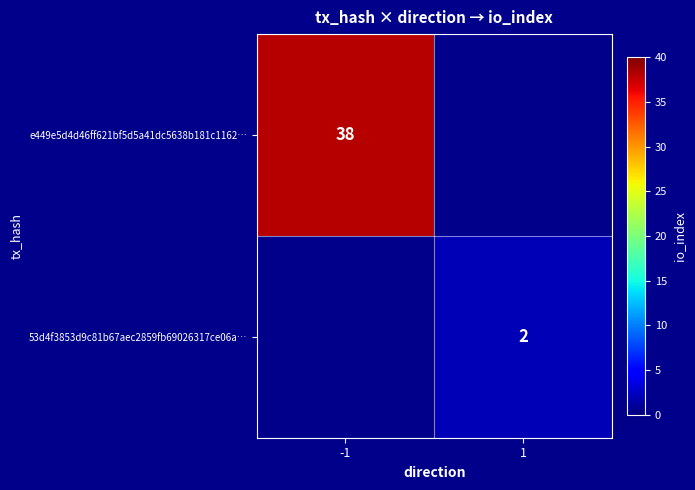

The 53d4f3853d9c81b67aec2859fb69026317ce06a… series shows 2 at 1. True or false?

True